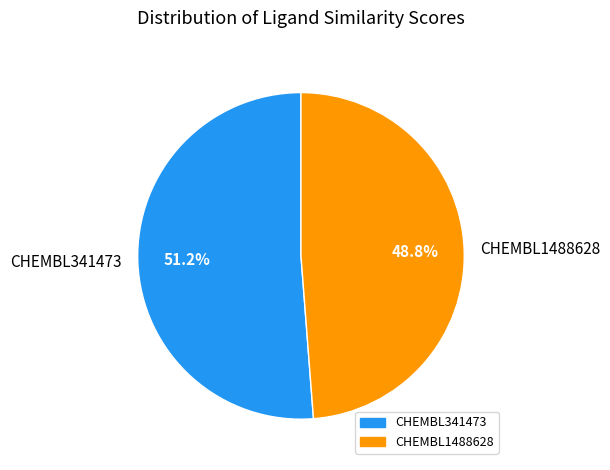

What is the smallest slice in the pie chart?

CHEMBL1488628